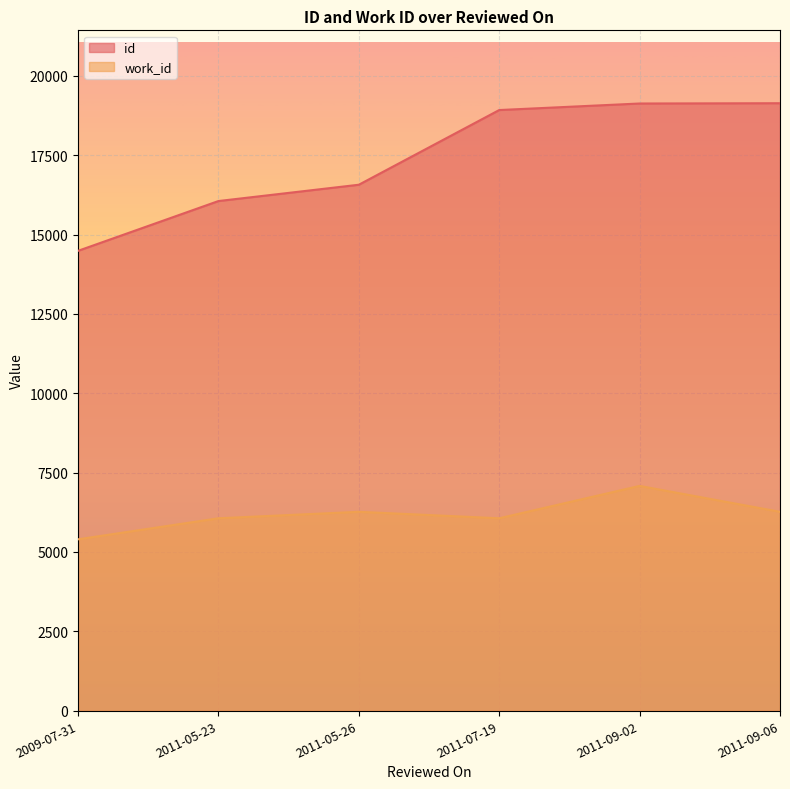

What position from the right is 2011-05-26?

4